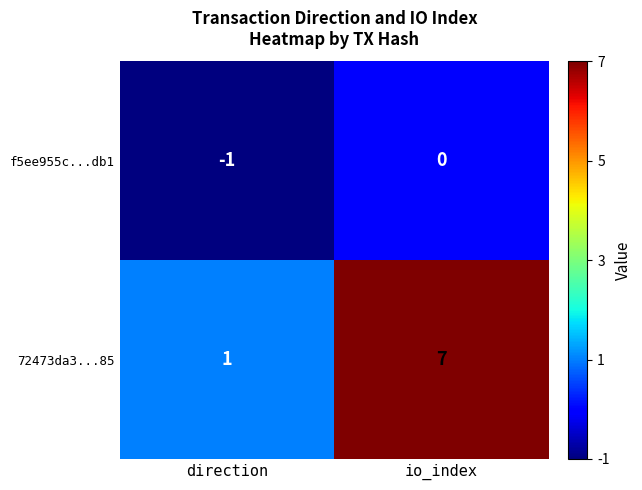

Which series has the largest total across all categories?

72473da3...85